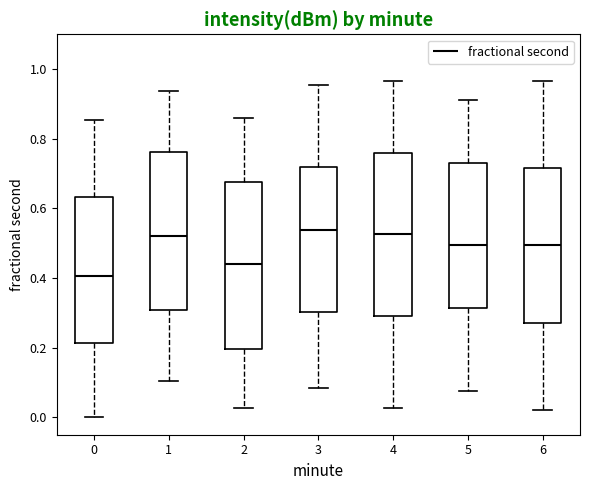

Reading left to right, transcribe this box plot: for each box, give where its median line is, the range the box spans, and where its two whiskers end, as read against the y-axis. The values are not printed on the chart, so give them approximately, as read against the axis.

0: median 0.40, box 0.22 to 0.64, whiskers 0.00 to 0.86
1: median 0.52, box 0.30 to 0.76, whiskers 0.10 to 0.94
2: median 0.44, box 0.20 to 0.68, whiskers 0.02 to 0.86
3: median 0.54, box 0.30 to 0.72, whiskers 0.08 to 0.96
4: median 0.52, box 0.30 to 0.76, whiskers 0.02 to 0.96
5: median 0.50, box 0.32 to 0.74, whiskers 0.08 to 0.92
6: median 0.50, box 0.28 to 0.72, whiskers 0.02 to 0.96